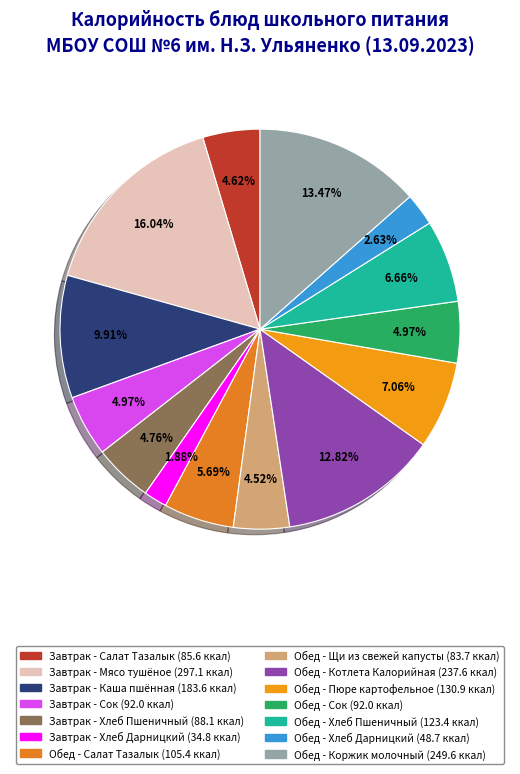

To the nearest percent, what is the combined percentage of Обед - Хлеб Дарницкий and Обед - Щи из свежей капусты?

7%